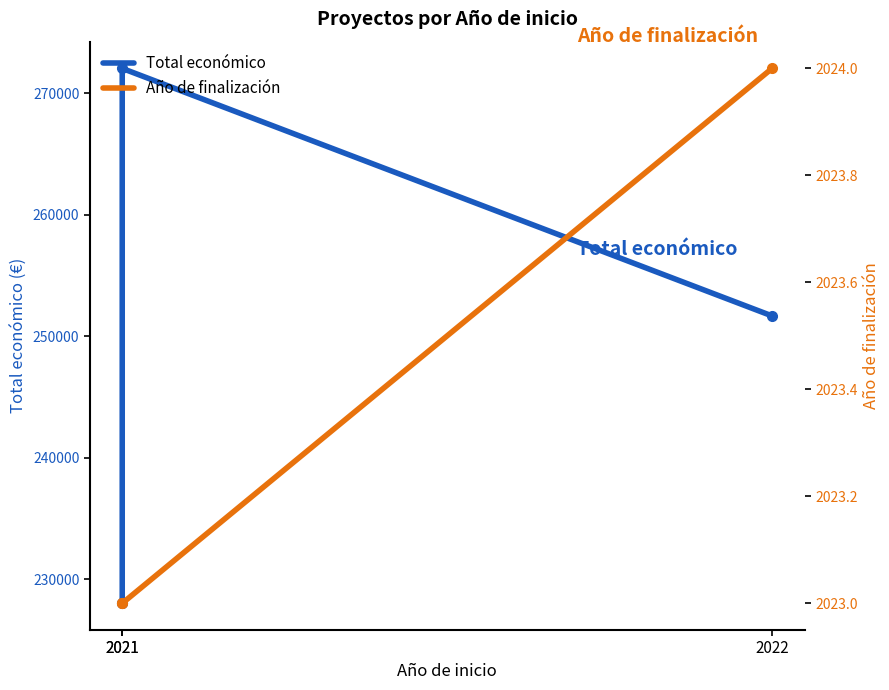

What is the difference between the Año de finalización values at 2022 and 2021?

1